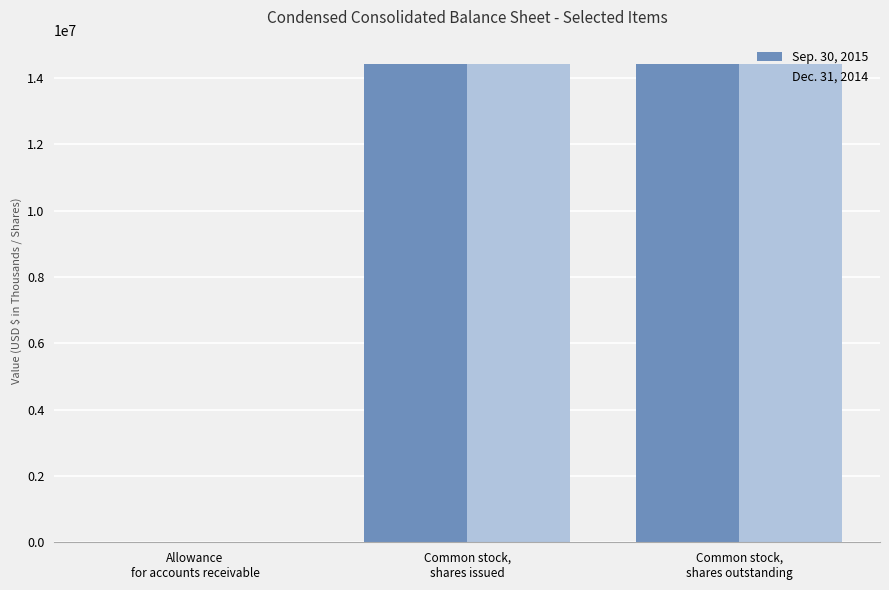

Reading left to right, list all the values displayed in this chart.

Sep. 30, 2015: 2458	14428634	14428634
Dec. 31, 2014: 2431	14417803	14417803